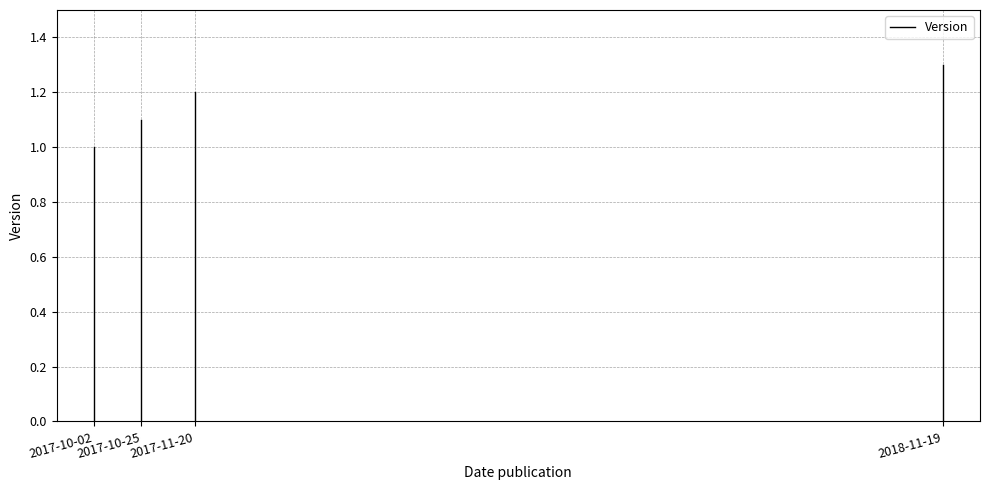

Count the values in the range 0 to 1.

1